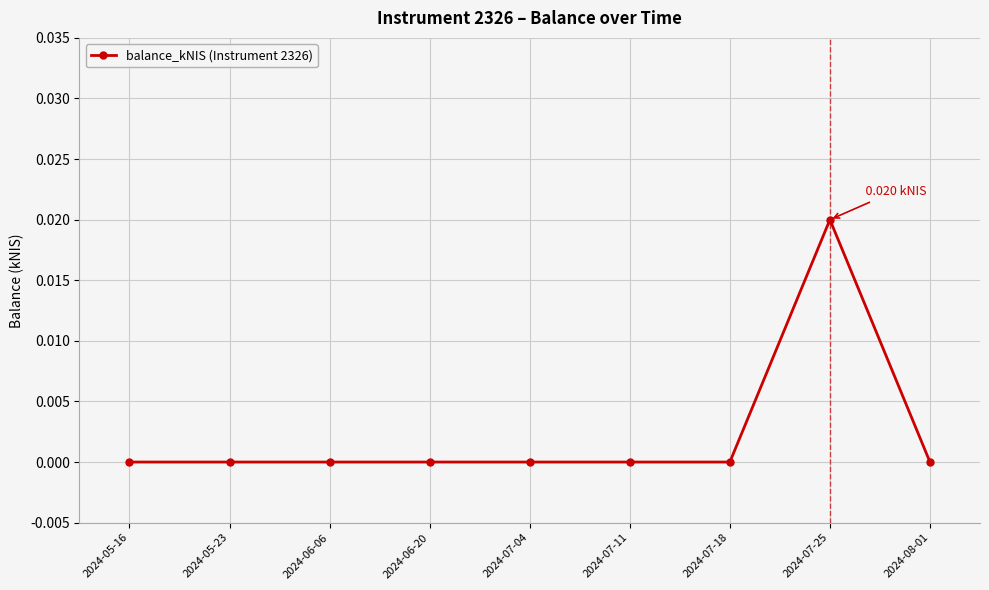

How many lines are shown in the chart?

1